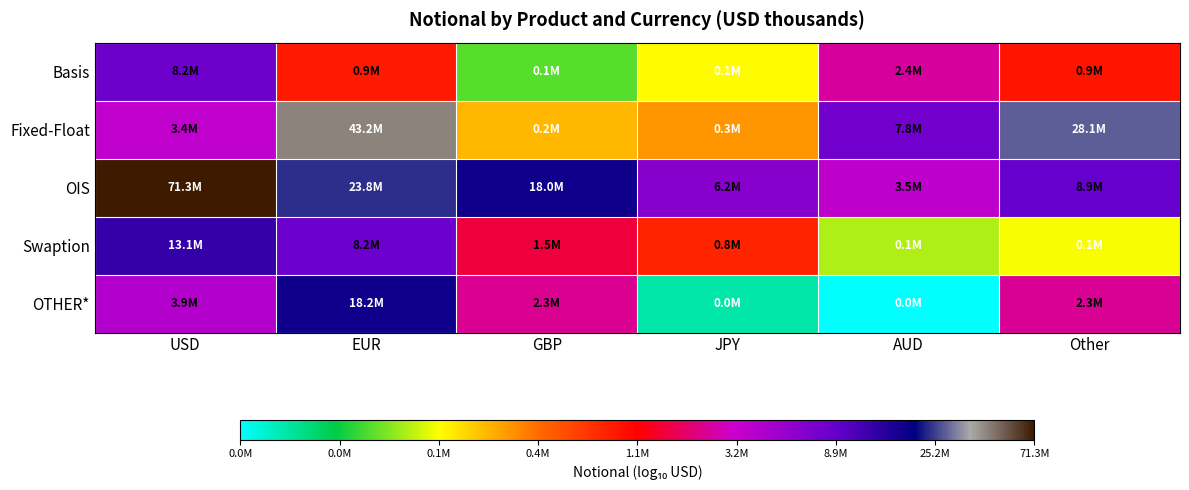

What is the spread (max minus min) of values at JPY?

2.3